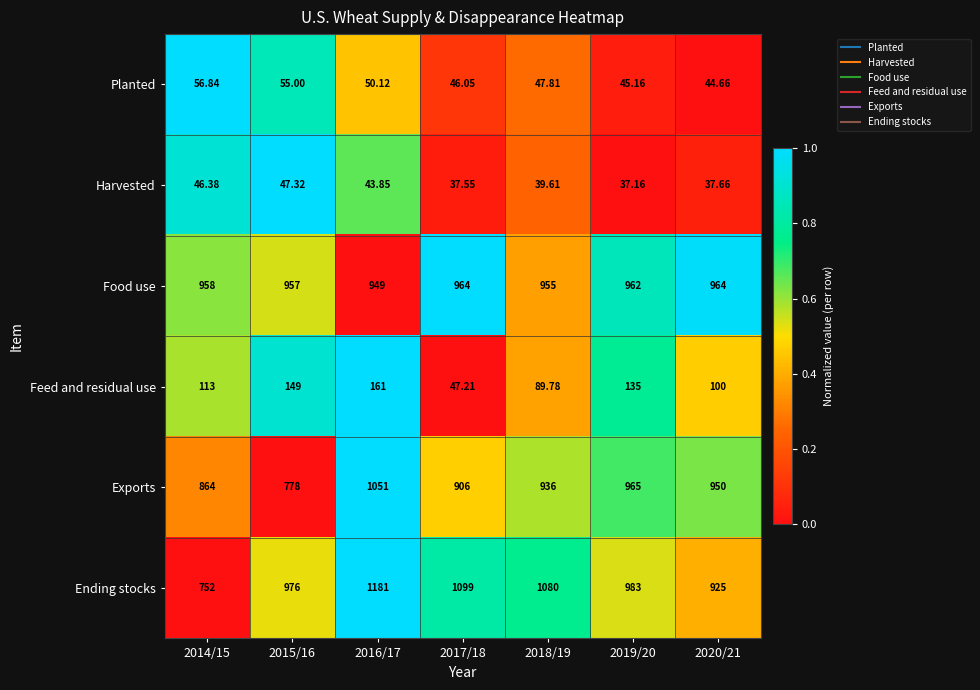

Between 2017/18 and 2019/20, which series saw the biggest shift?

Ending stocks